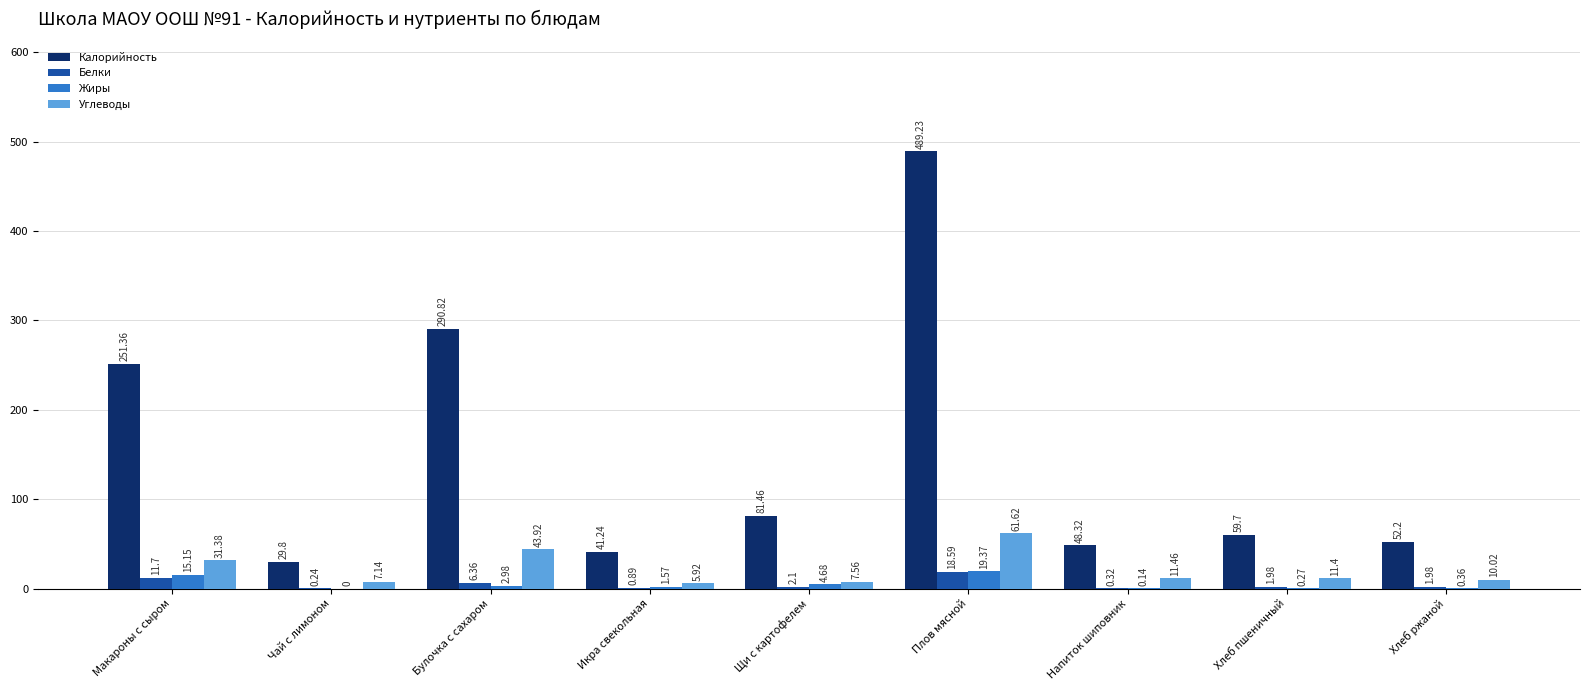

Is the value of Углеводы at Плов мясной greater than the value of Жиры at Напиток шиповник?

Yes